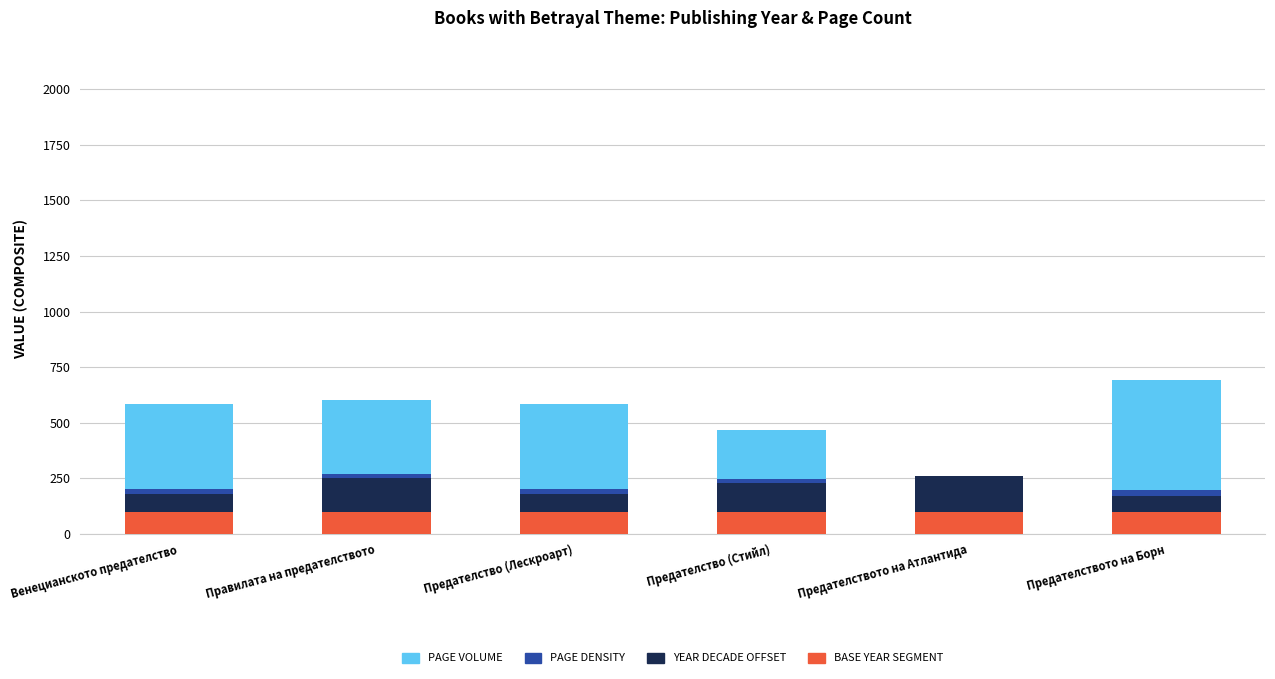

What is the total value across all series at Предателството на Атлантида?

260